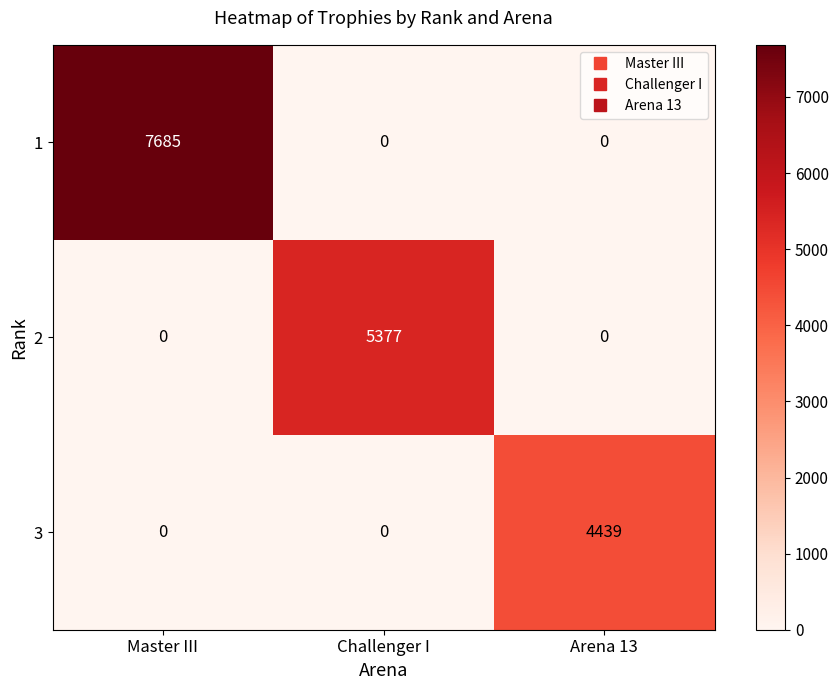

Count the number of categories in the chart.

3